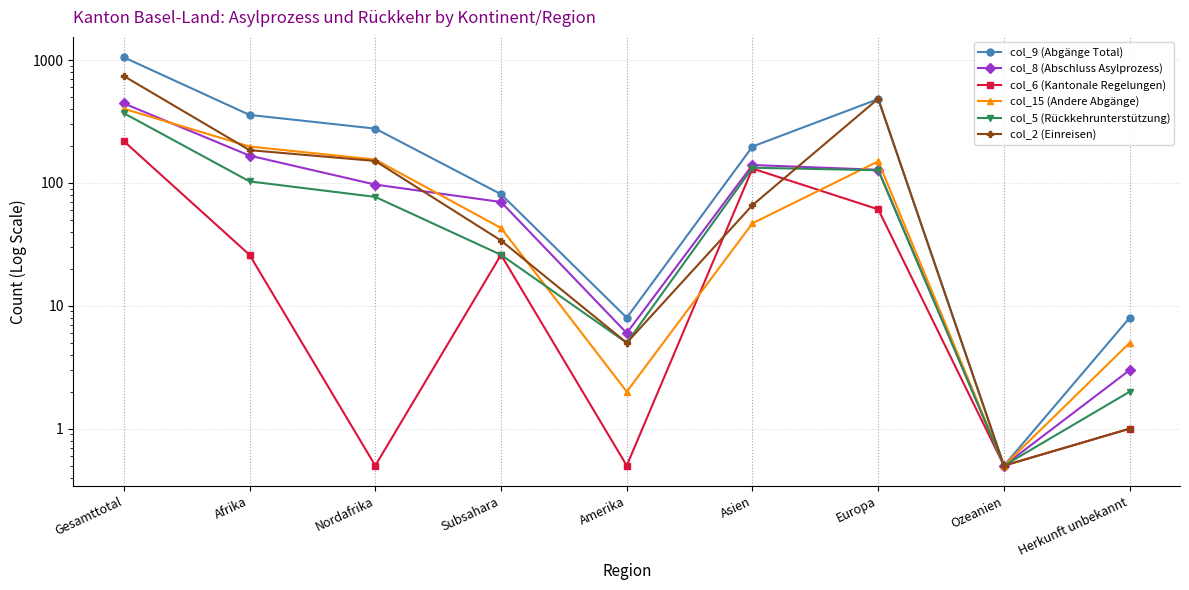

What is the difference between the col_8 (Abschluss Asylprozess) values at Nordafrika and Afrika?

70.0